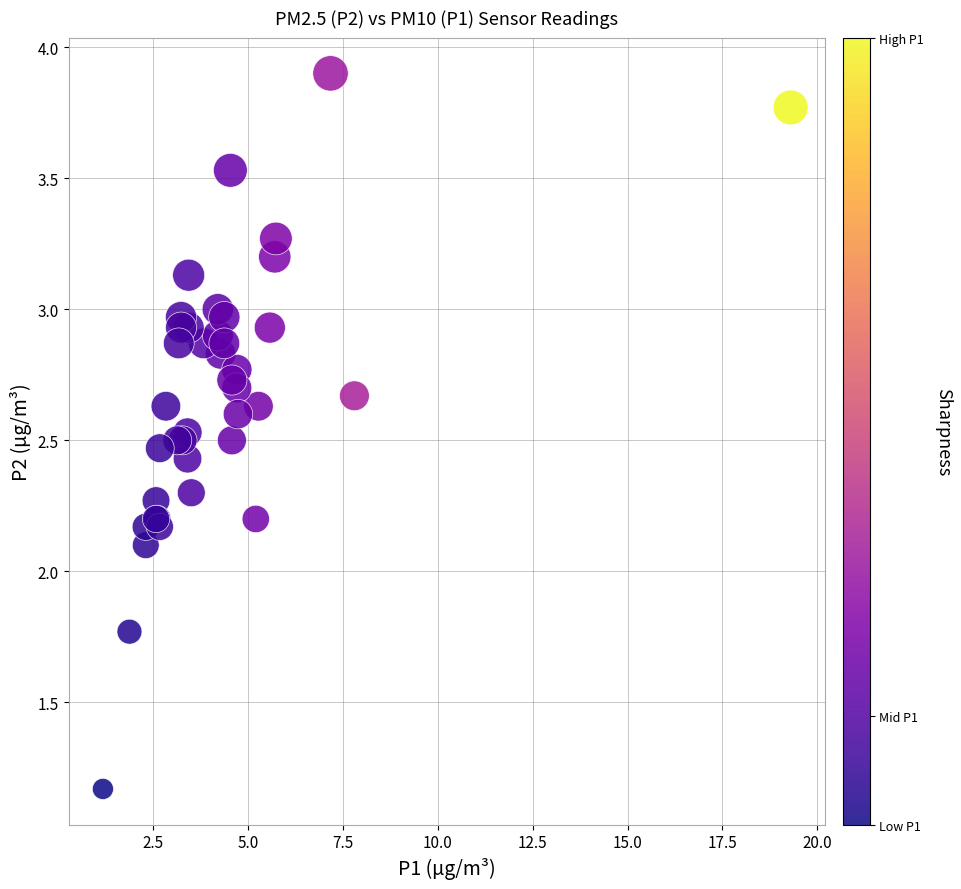

What Y value in the scatter plot is closest to 2?

2.1